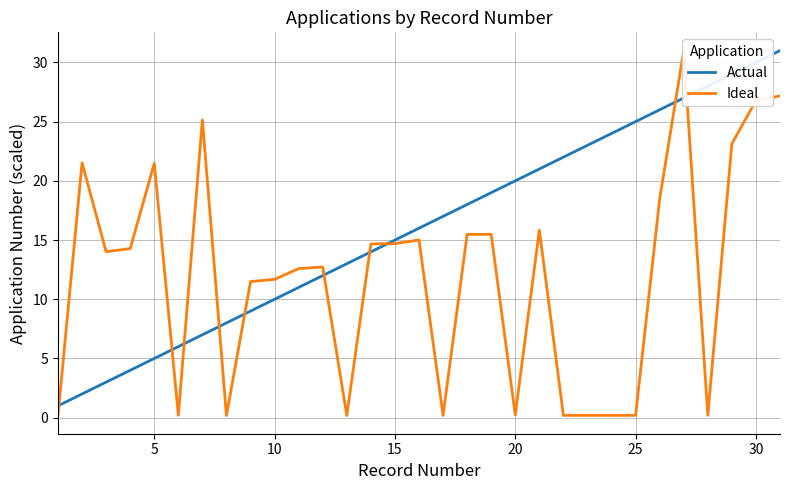

How many data points in Actual are above 16?

15